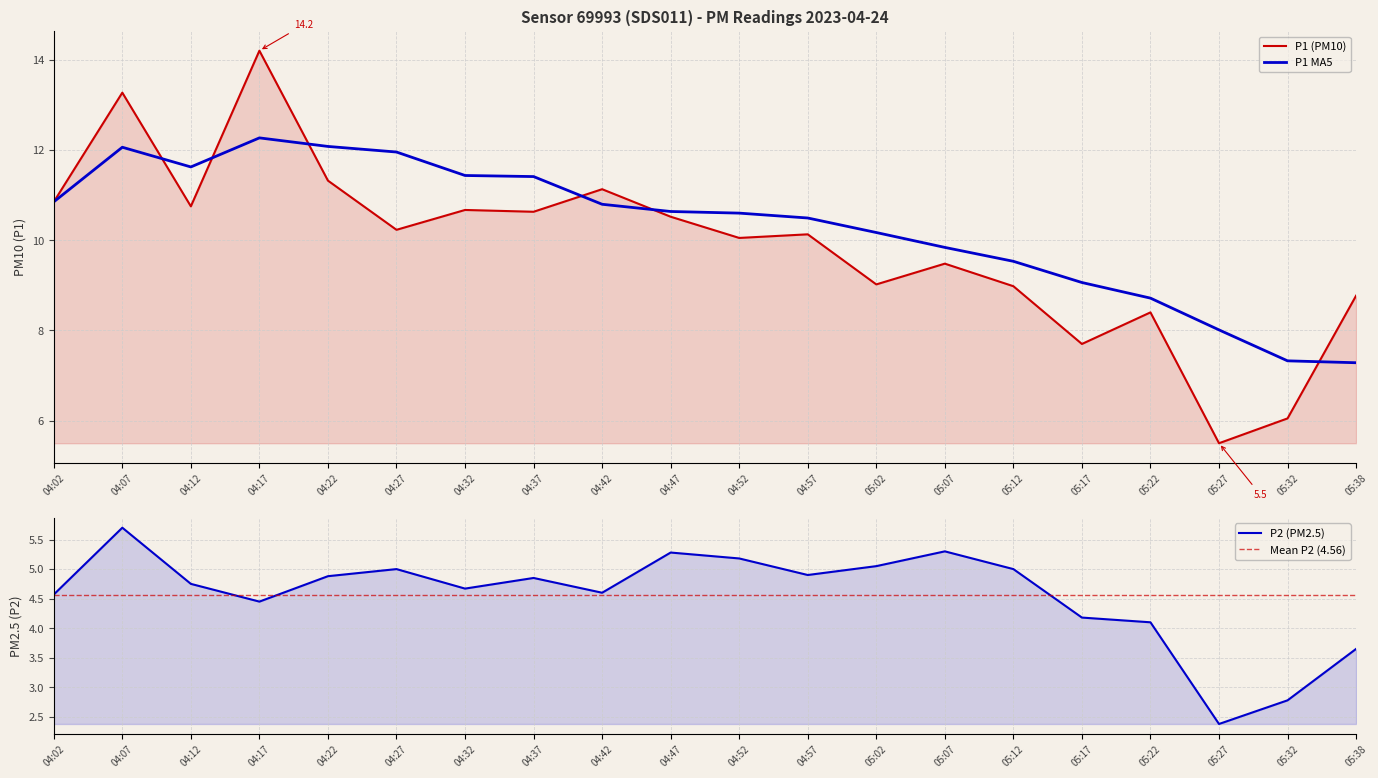

Rank the categories by P1 value from lowest to highest.

05:27, 05:32, 05:17, 05:22, 05:38, 05:12, 05:02, 05:07, 04:52, 04:57, 04:27, 04:47, 04:37, 04:32, 04:12, 04:02, 04:42, 04:22, 04:07, 04:17